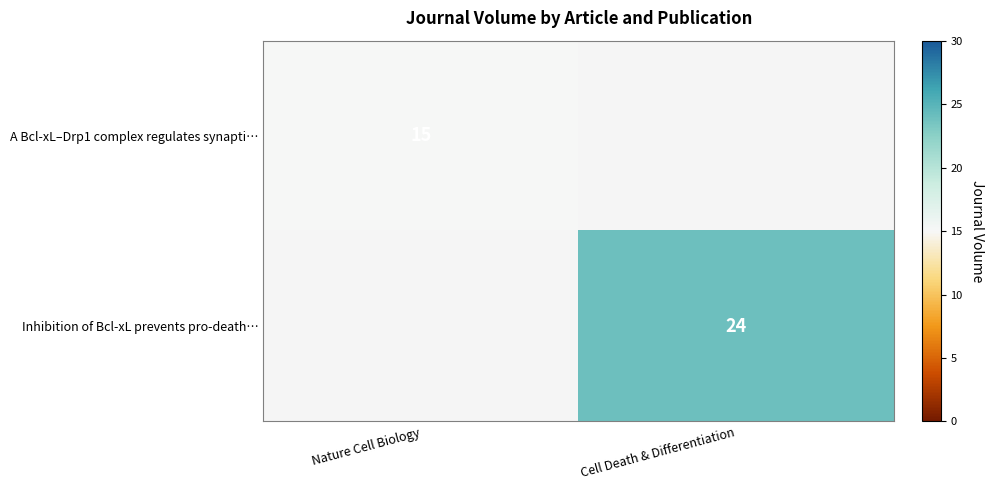

The Inhibition of Bcl-xL prevents pro-death… series shows 24 at Cell Death & Differentiation. True or false?

True